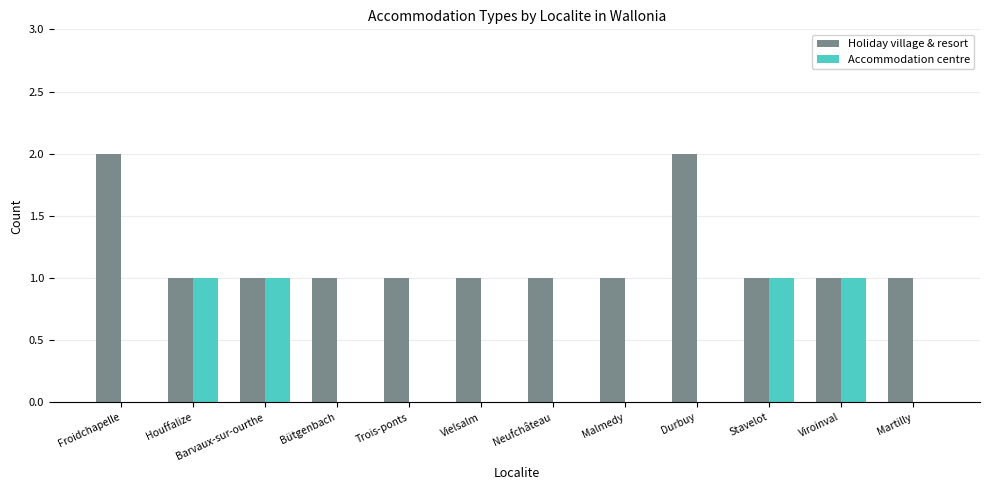

Is it true that Holiday village & resort equals 1 at Barvaux-sur-ourthe?

True